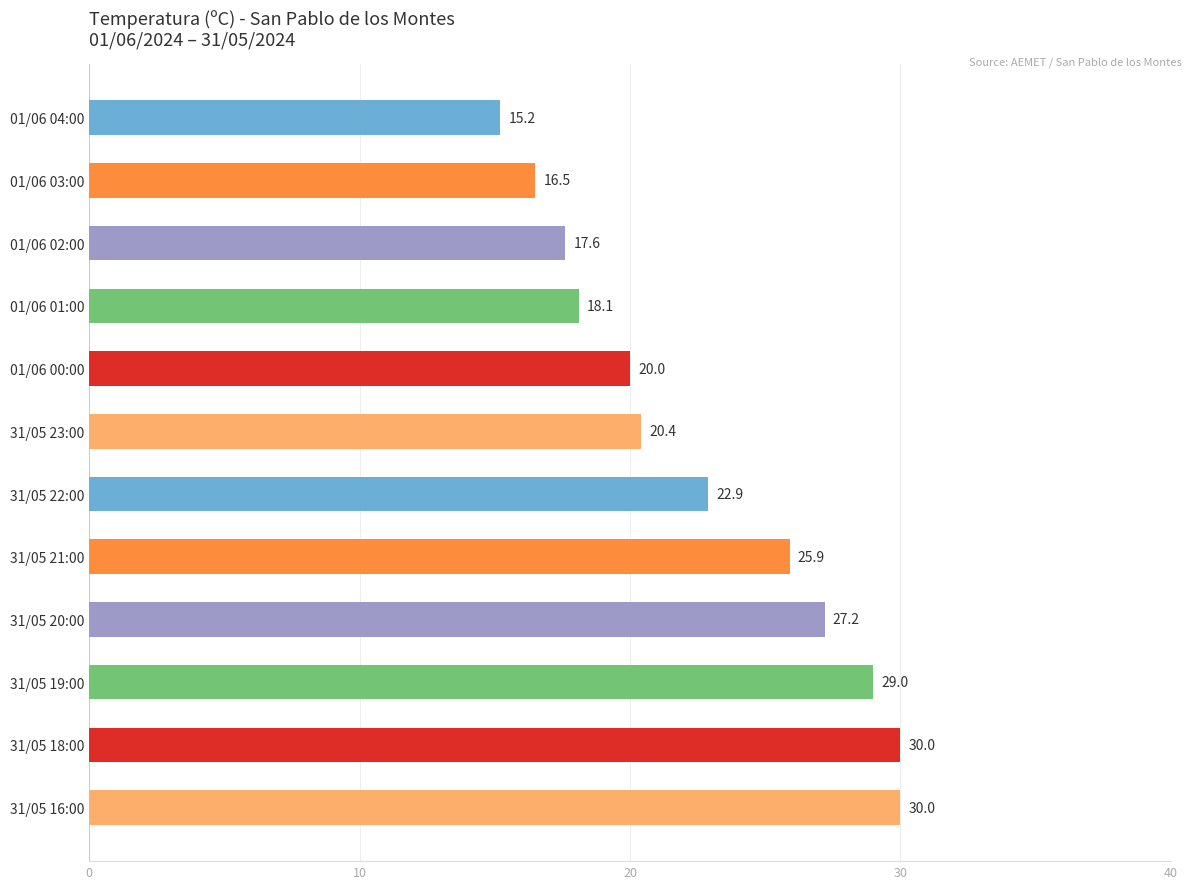

Between 31/05 20:00 and 01/06 02:00, which is larger?

31/05 20:00